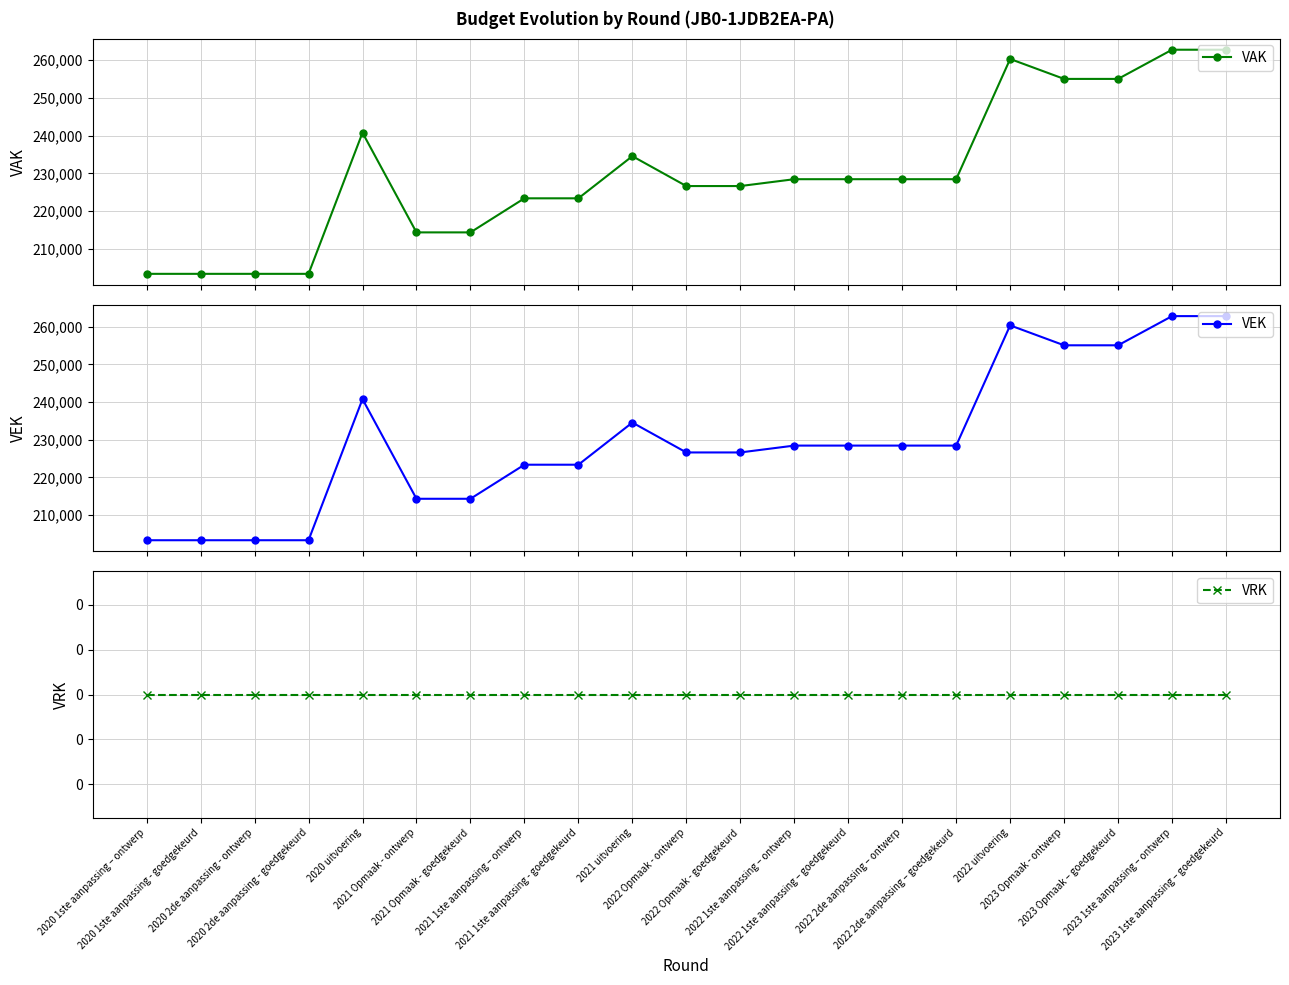

What is the difference between the highest and lowest values at 2022 1ste aanpassing – ontwerp?

228453